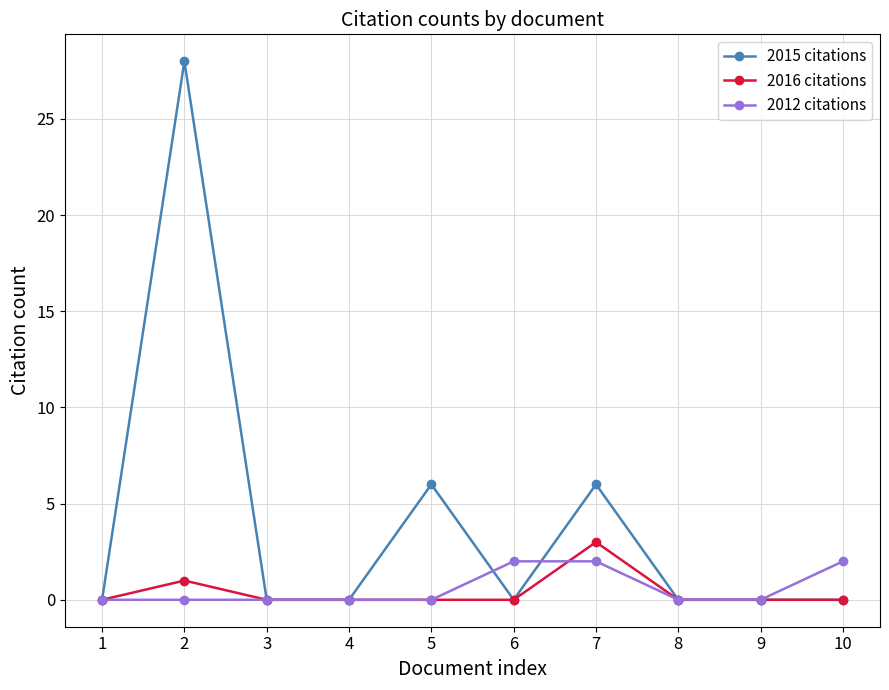

Which series has the largest total across all categories?

2015 citations